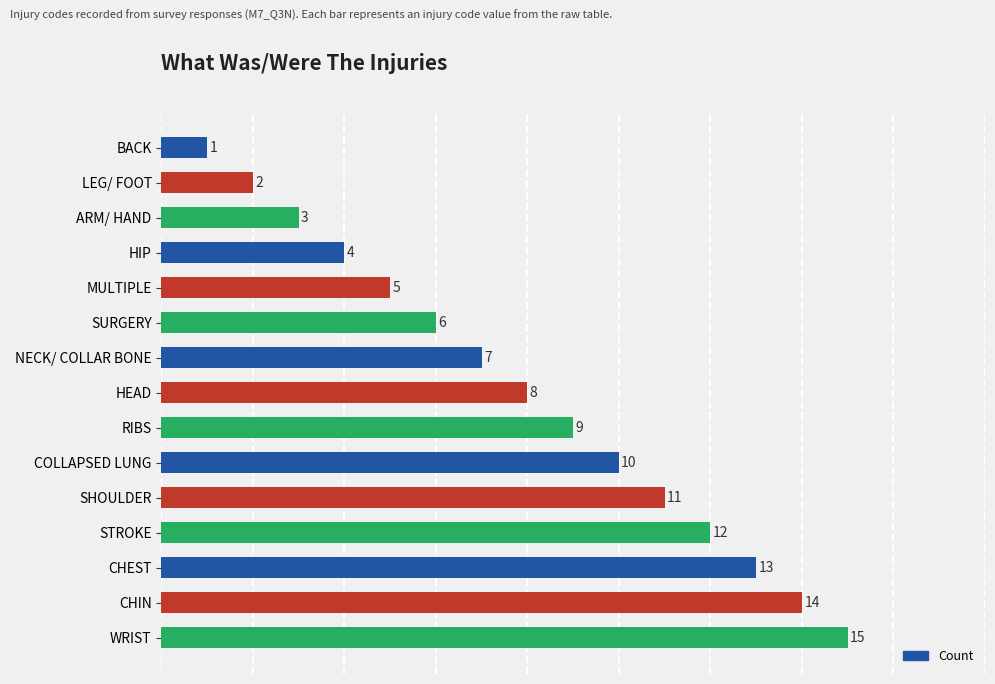

What is the minimum value shown in the chart?

1